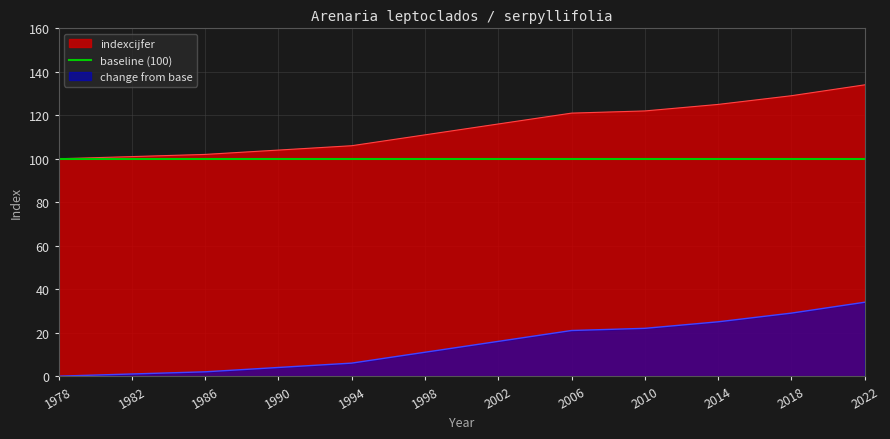

Rank the categories by value from highest to lowest.

2022, 2018, 2014, 2010, 2006, 2002, 1998, 1994, 1990, 1986, 1982, 1978